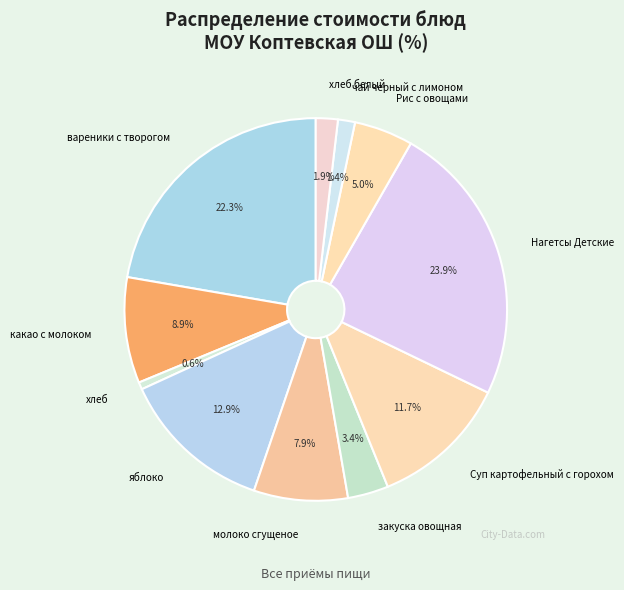

Which slice is the largest?

Нагетсы Детские